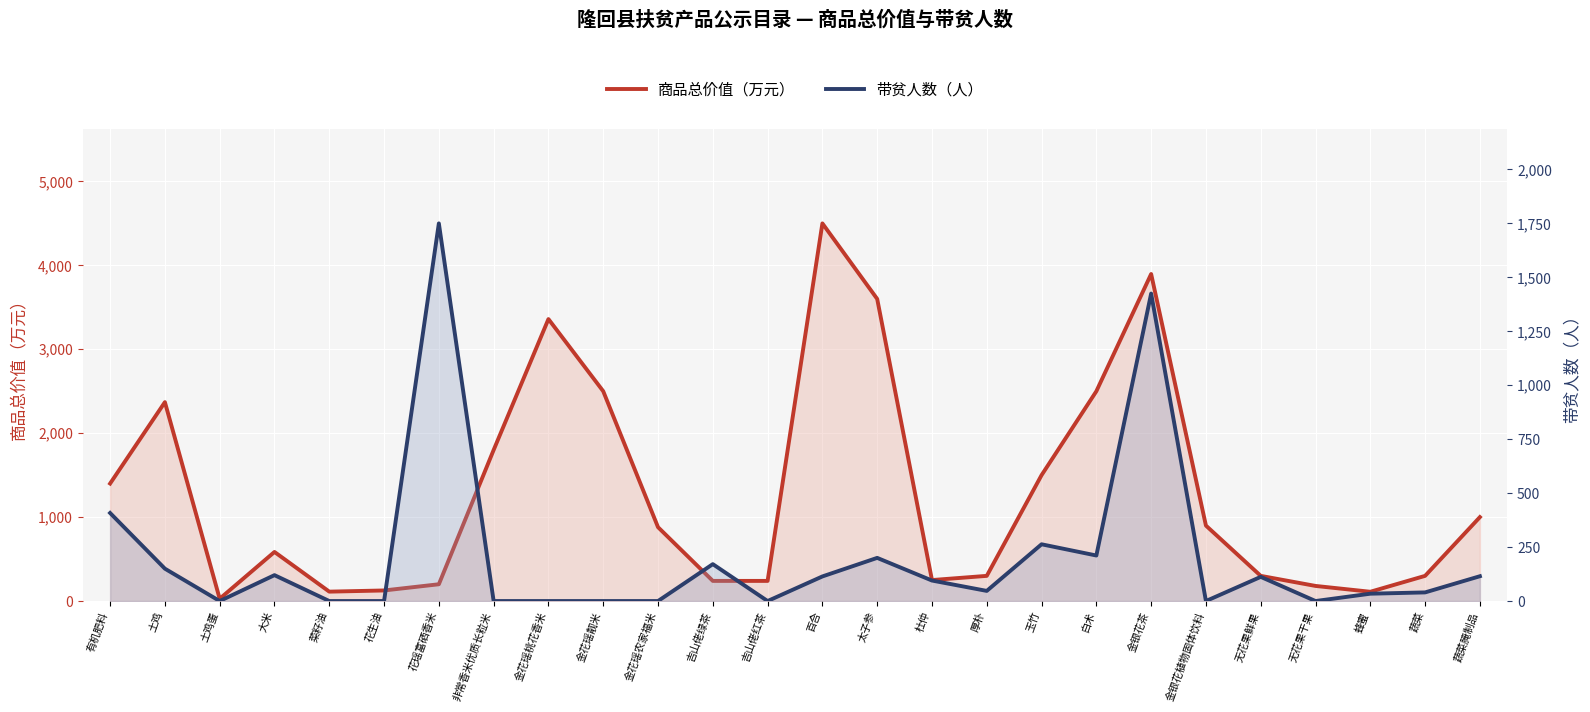

The 带贫人数（人） series shows 47.0 at 厚朴. True or false?

True